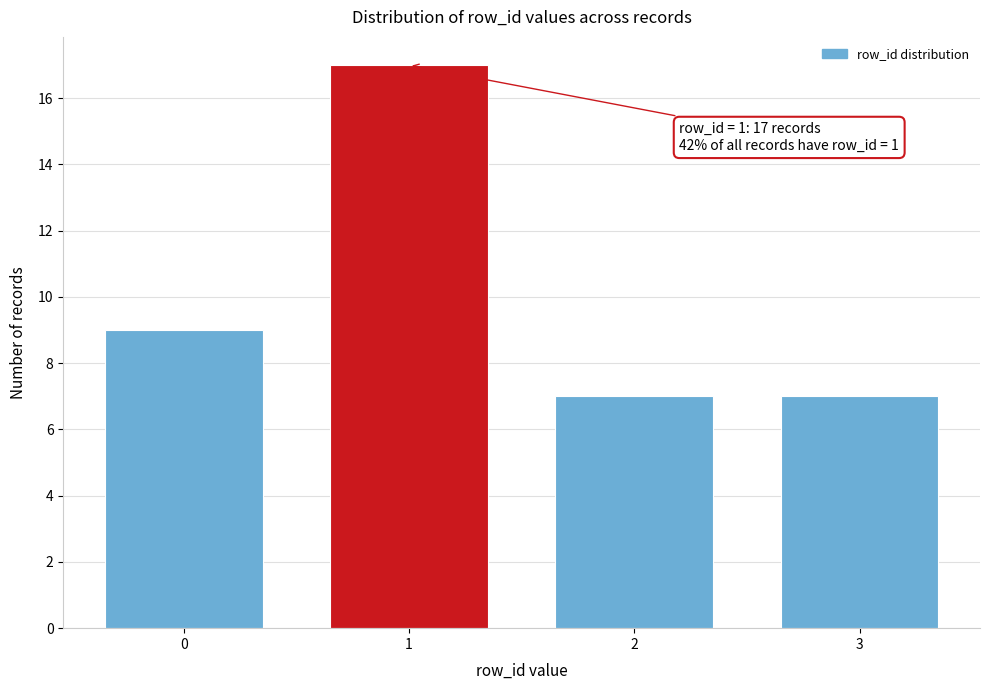

Reading left to right, list all the values displayed in this chart.

9	17	7	7